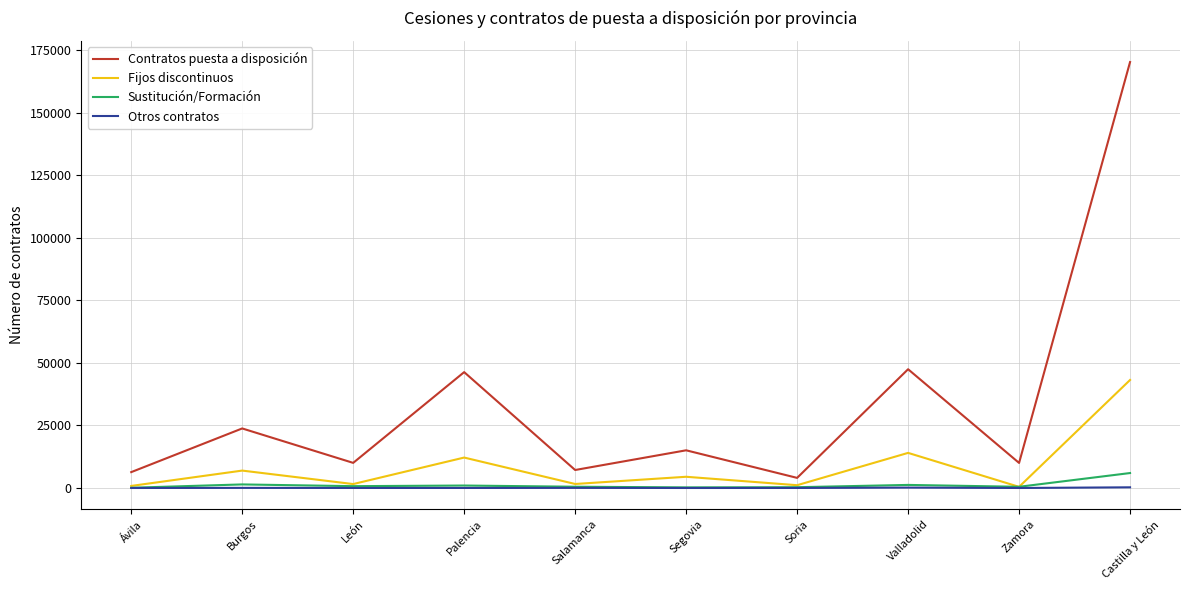

How many distinct data groups are displayed?

4